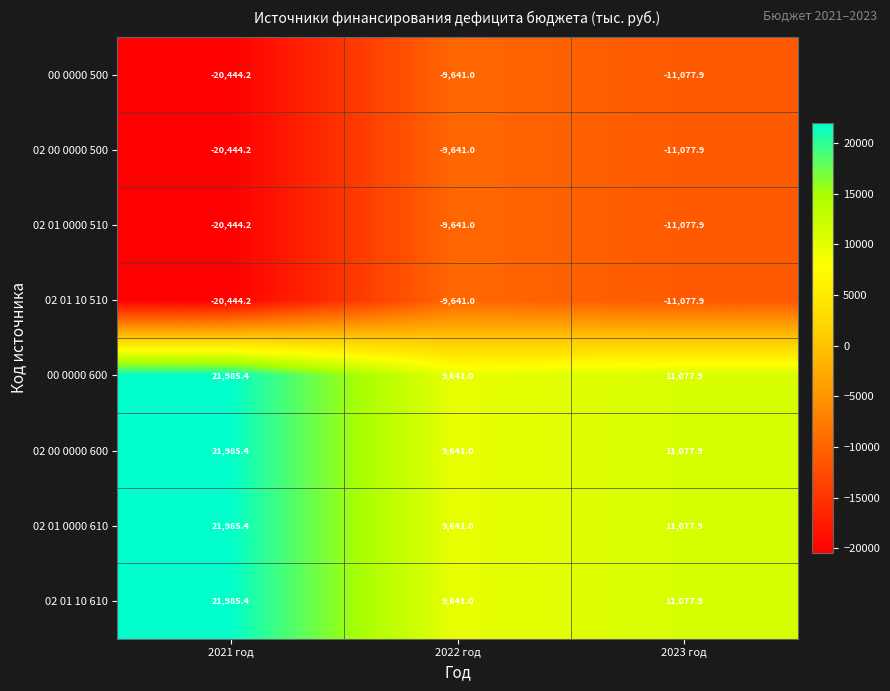

Is it true that 02 01 10 510 equals -9641.0 at 2022 год?

True